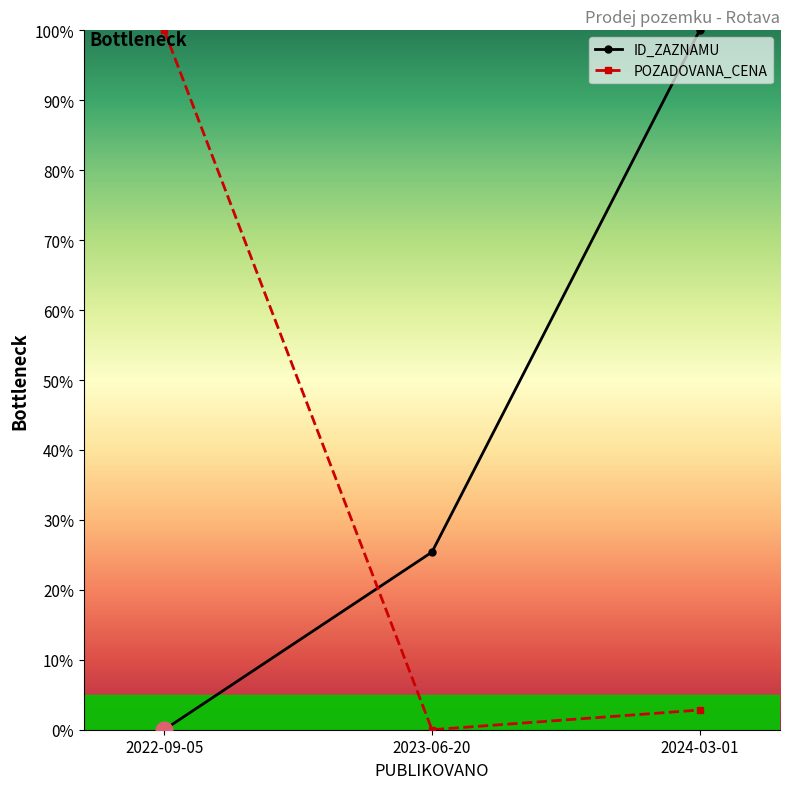

What is the total value across all series at 2022-09-05?

100.0